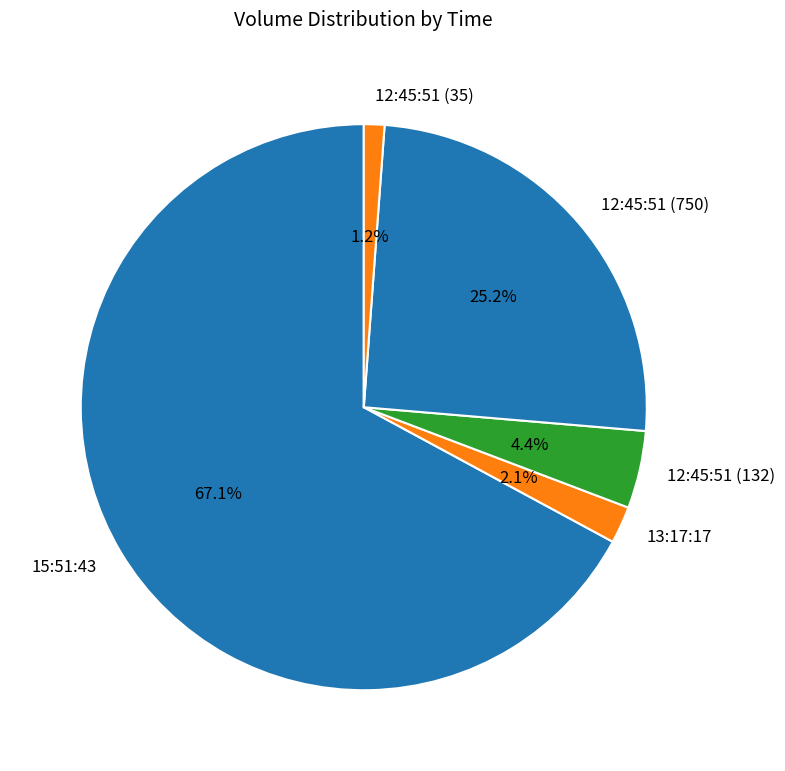

The 13:17:17 slice represents 2% of the pie. True or false?

True